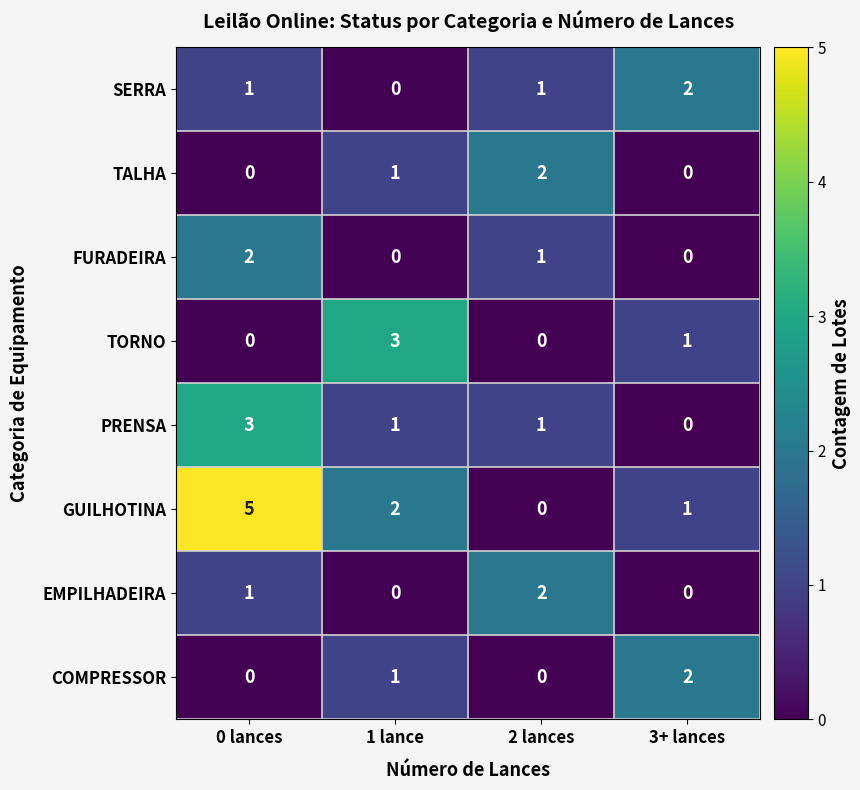

Where is TORNO nearest to the value 1?

3+ lances